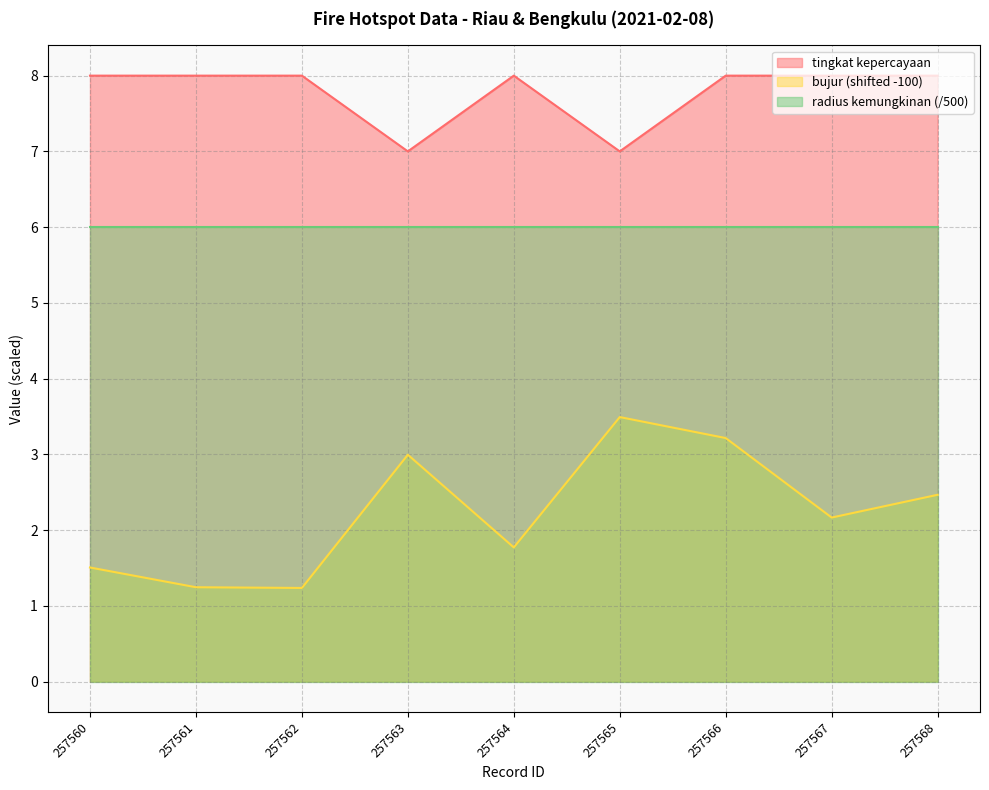

Does the chart display data point markers on the line(s)?

No